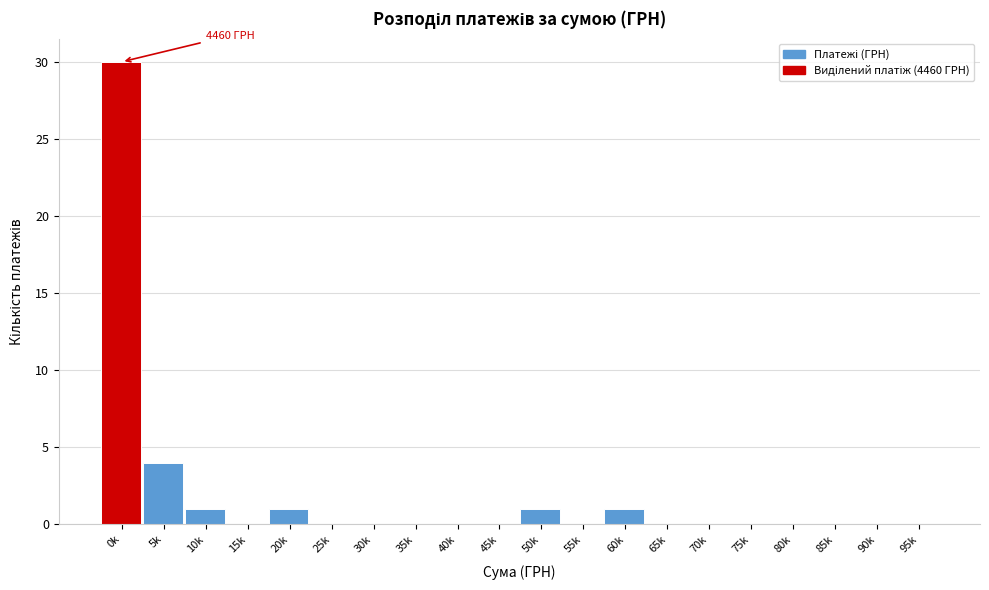

Reading left to right, list all the values displayed in this chart.

0k=30	5k=4	10k=1	15k=0	20k=1	25k=0	30k=0	35k=0	40k=0	45k=0	50k=1	55k=0	60k=1	65k=0	70k=0	75k=0	80k=0	85k=0	90k=0	95k=0